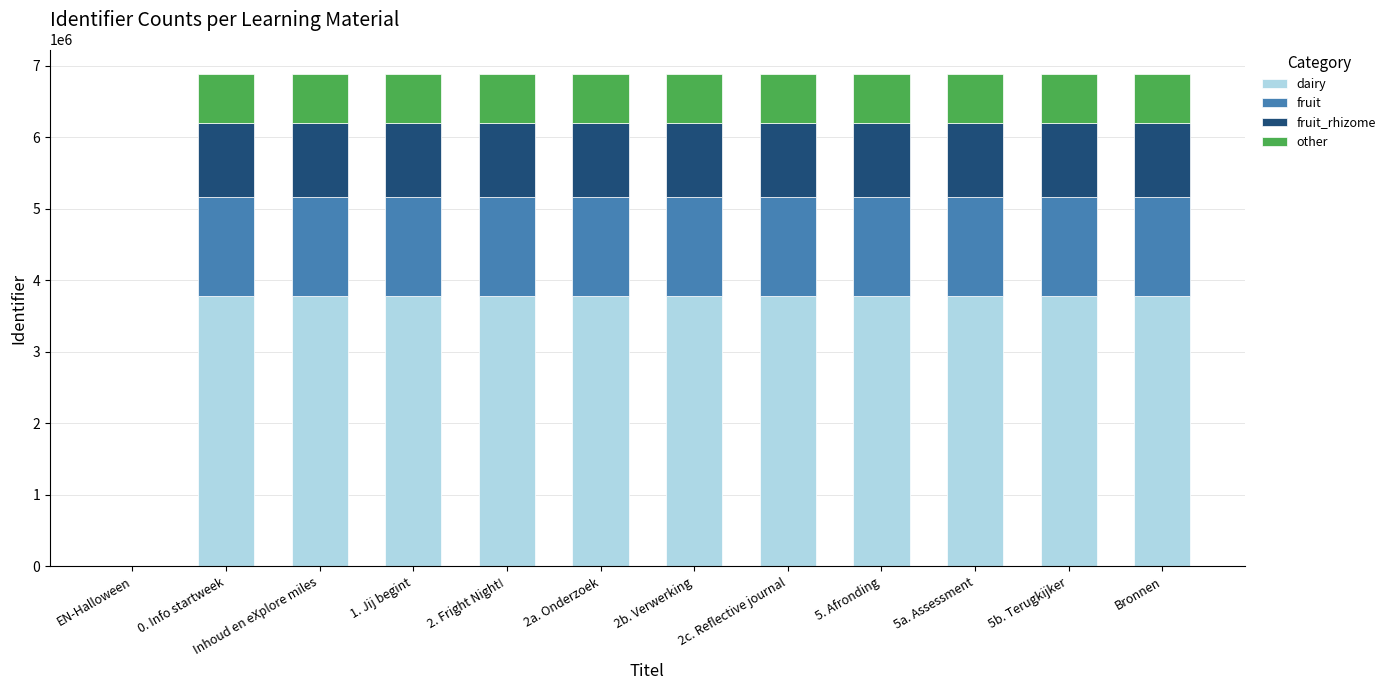

True or false: dairy has a value of 933536.5 at 5. Afronding.

False